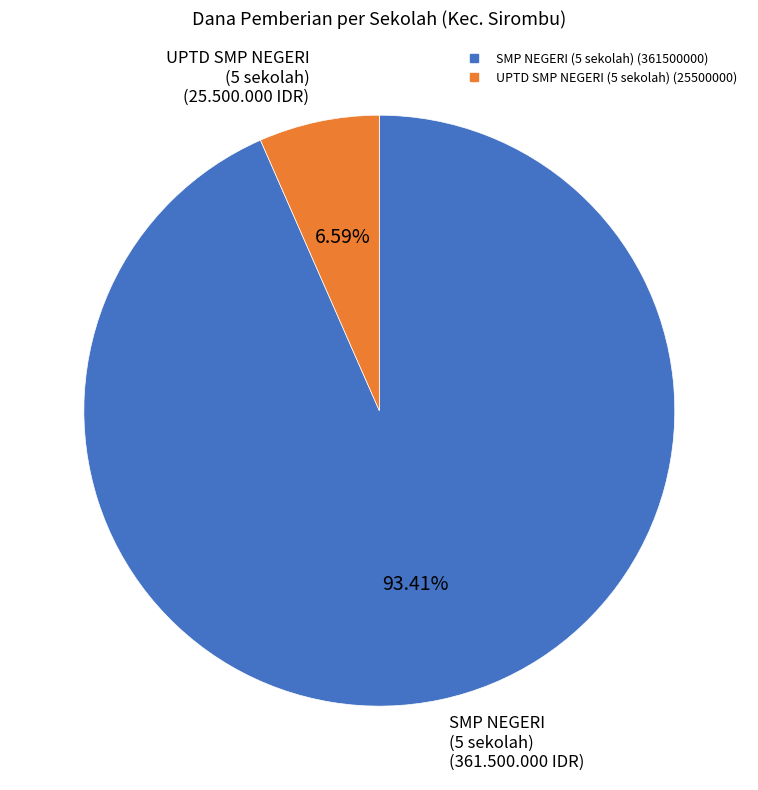

Is there any slice that represents more than half of the pie?

Yes